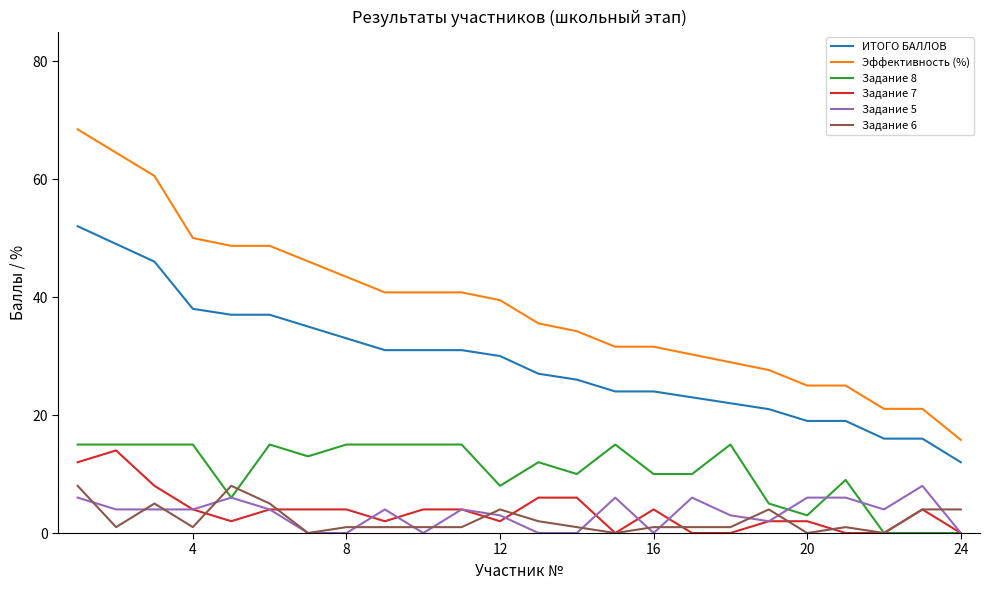

True or false: Задание 8 and ИТОГО БАЛЛОВ intersect in this chart.

False